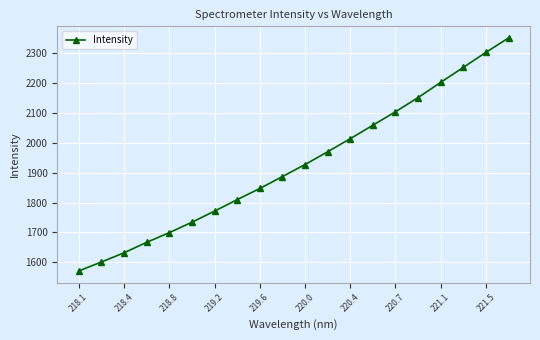

True or false: the data has more than 0 interior local peaks.

False